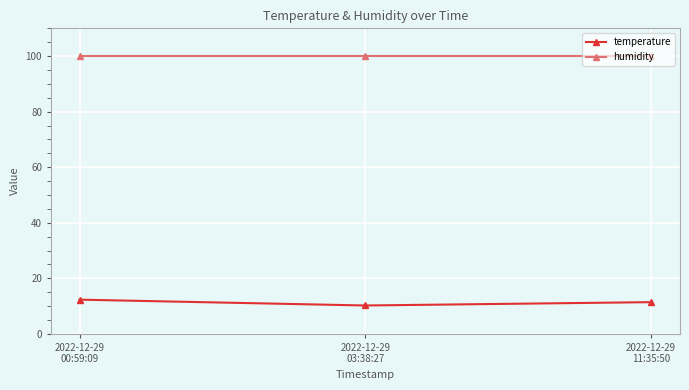

What is the approximate value of temperature at 2022-12-29
00:59:09?

12.3